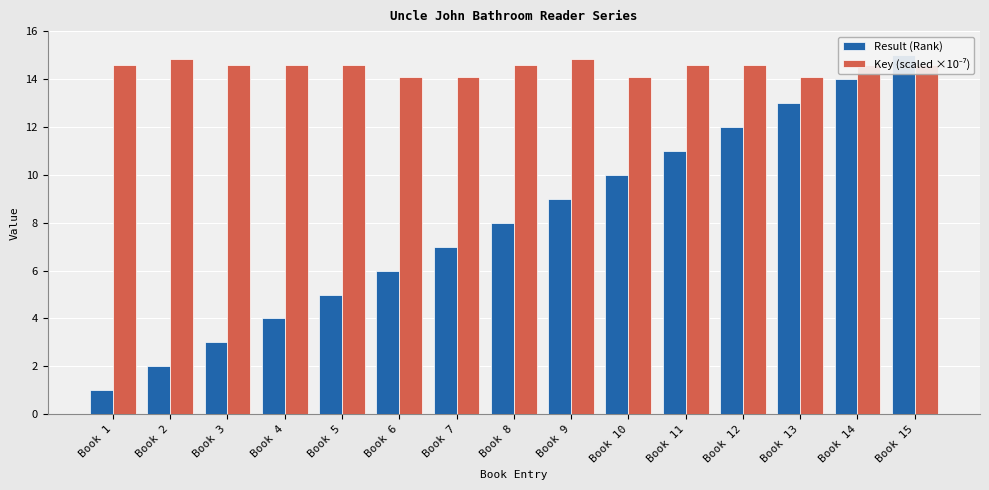

Are the bars grouped side by side (vs. stacked)?

Yes